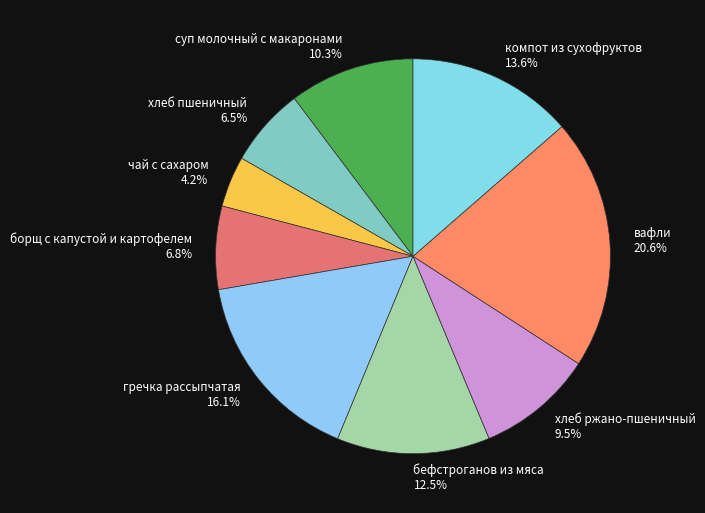

What is the ratio of the value at хлеб ржано-пшеничный to the value at бефстроганов из мяса?

0.8